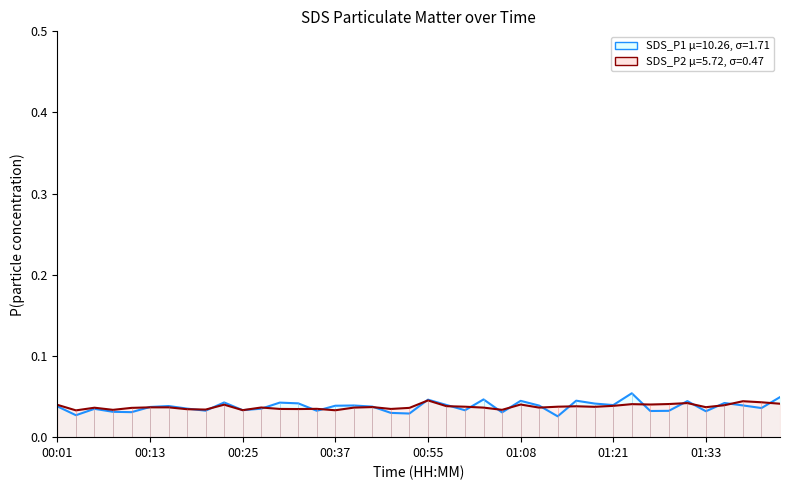

True or false: SDS_P2 and SDS_P1 intersect in this chart.

True